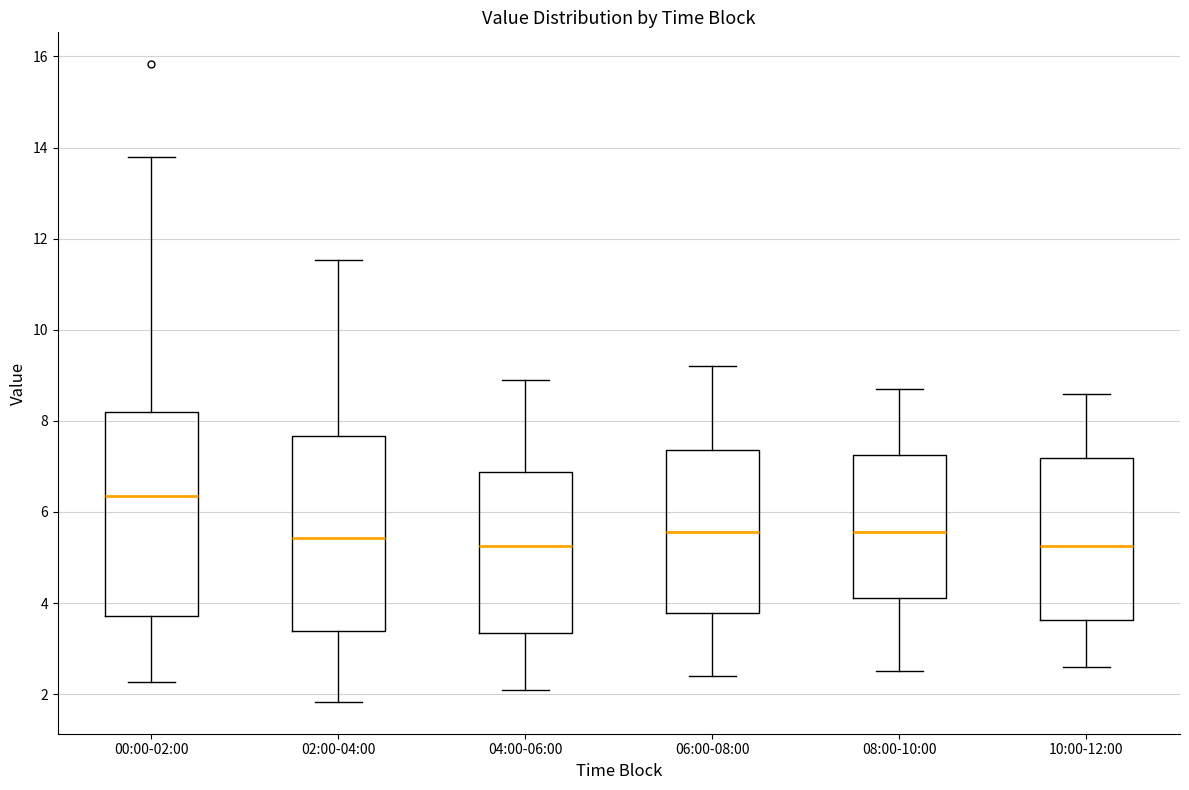

Reading left to right, transcribe this box plot: for each box, give where its median line is, the range the box spans, and where its two whiskers end, as read against the y-axis. The values are not printed on the chart, so give them approximately, as read against the axis.

00:00-02:00: median 6.4, box 3.8 to 8.2, whiskers 2.2 to 13.8
02:00-04:00: median 5.4, box 3.4 to 7.6, whiskers 1.8 to 11.6
04:00-06:00: median 5.2, box 3.4 to 6.8, whiskers 2.2 to 9.0
06:00-08:00: median 5.6, box 3.8 to 7.4, whiskers 2.4 to 9.2
08:00-10:00: median 5.6, box 4.2 to 7.2, whiskers 2.6 to 8.8
10:00-12:00: median 5.2, box 3.6 to 7.2, whiskers 2.6 to 8.6